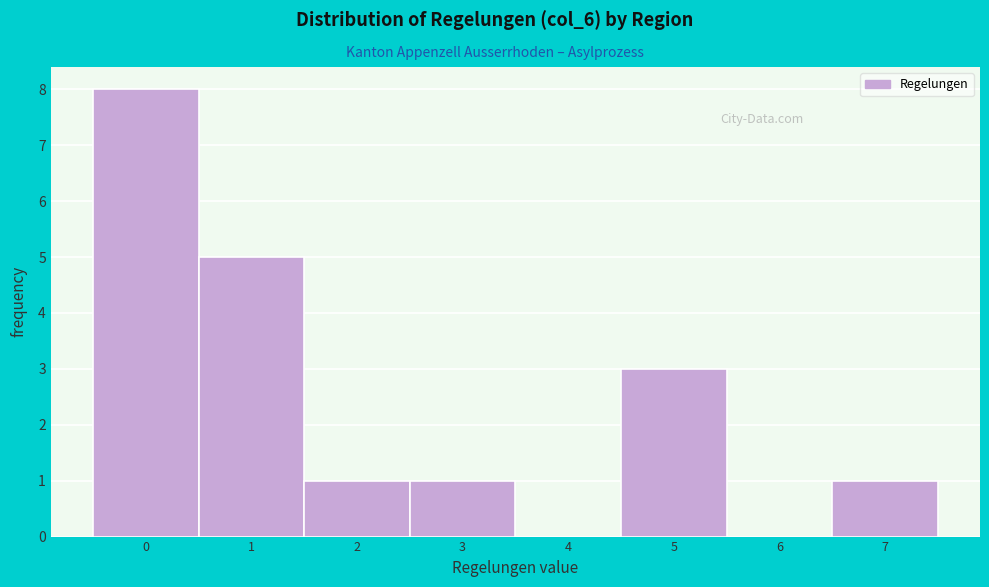

Reading left to right, list every bar in this chart as the range it spans on the x-axis followed by its height. The values are not printed on the chart, so give them approximately, as read against the axis.

-0.5 to 0.5: 8
0.5 to 1.5: 5
1.5 to 2.5: 1
2.5 to 3.5: 1
3.5 to 4.5: 0
4.5 to 5.5: 3
5.5 to 6.5: 0
6.5 to 7.5: 1